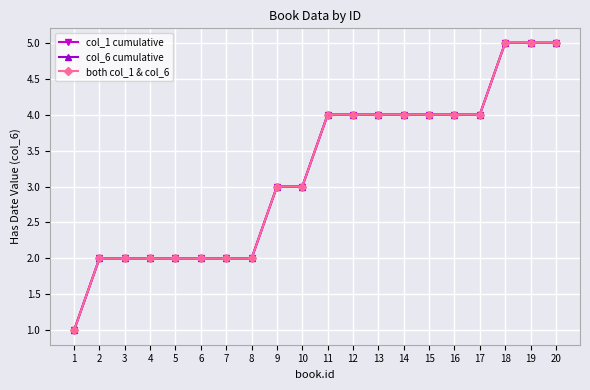

True or false: both col_1 & col_6 and col_6 cumulative cross at least once.

False